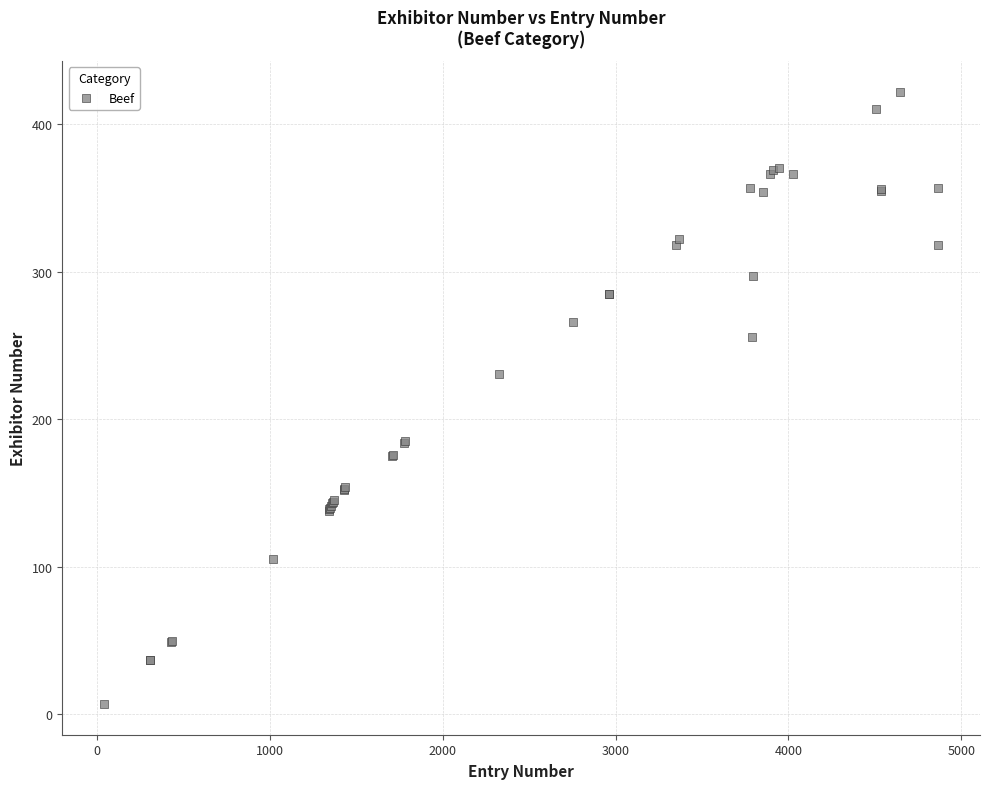

What Y value in the scatter plot is closest to 214?

231